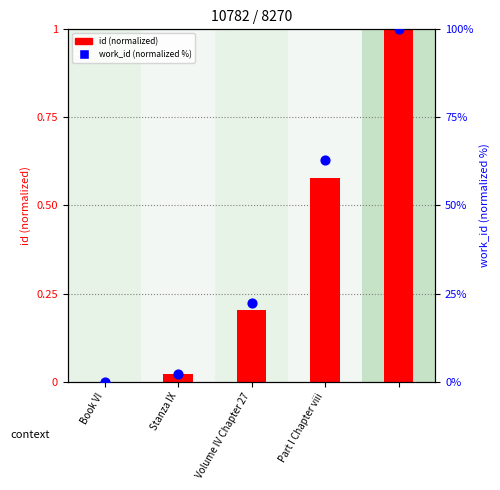

At which category is the sum across all series the highest?

4